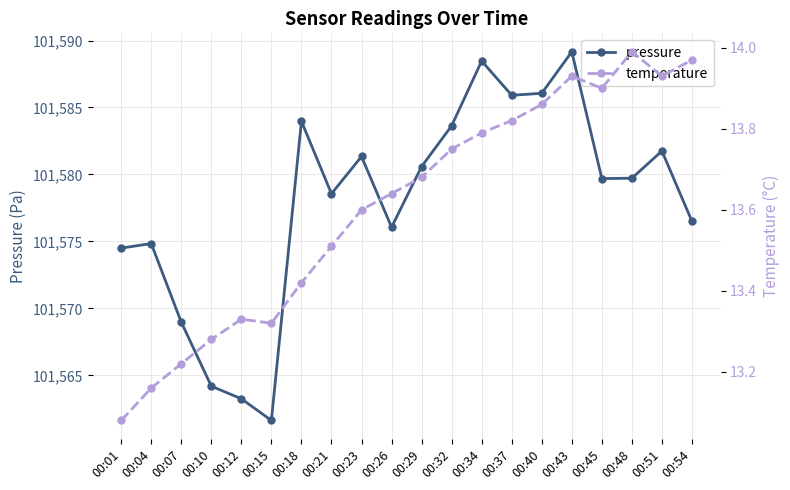

Which label corresponds to the smallest value in the chart?

00:01